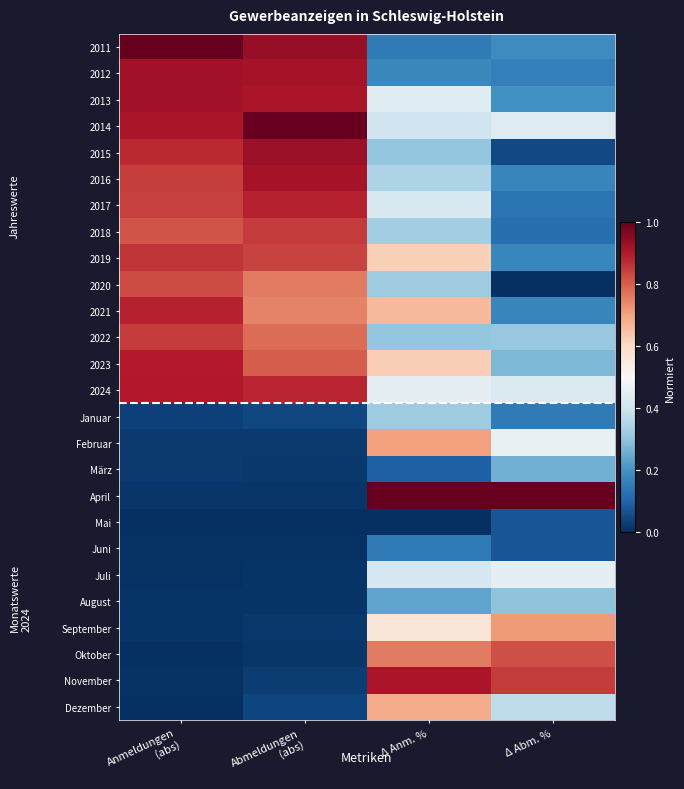

Between Abmeldungen
(abs) and Δ Anm. %, which is larger?

Abmeldungen
(abs)